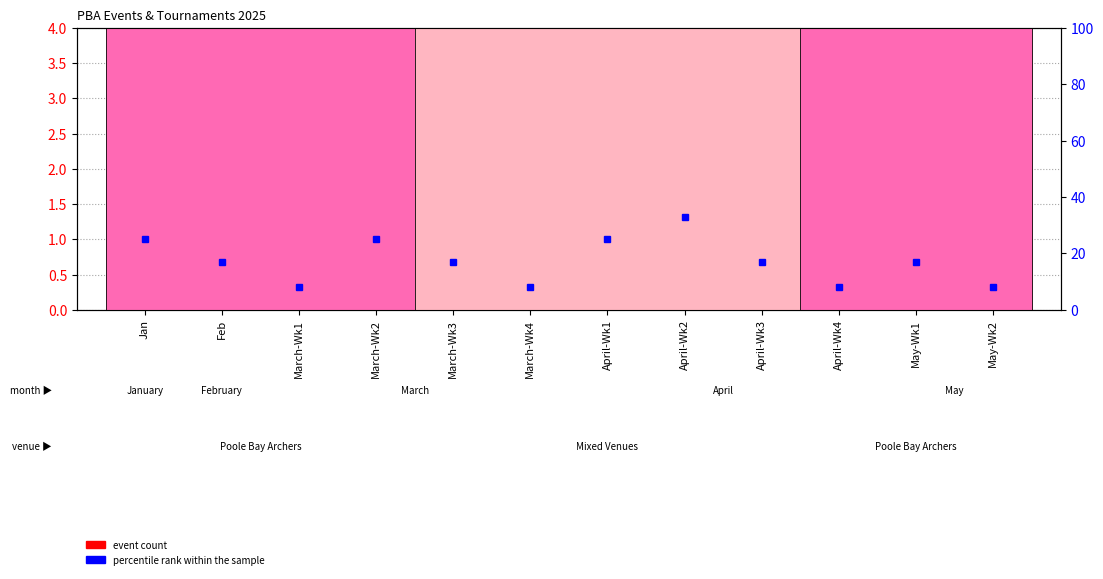

What is the average value of the event count series?

2